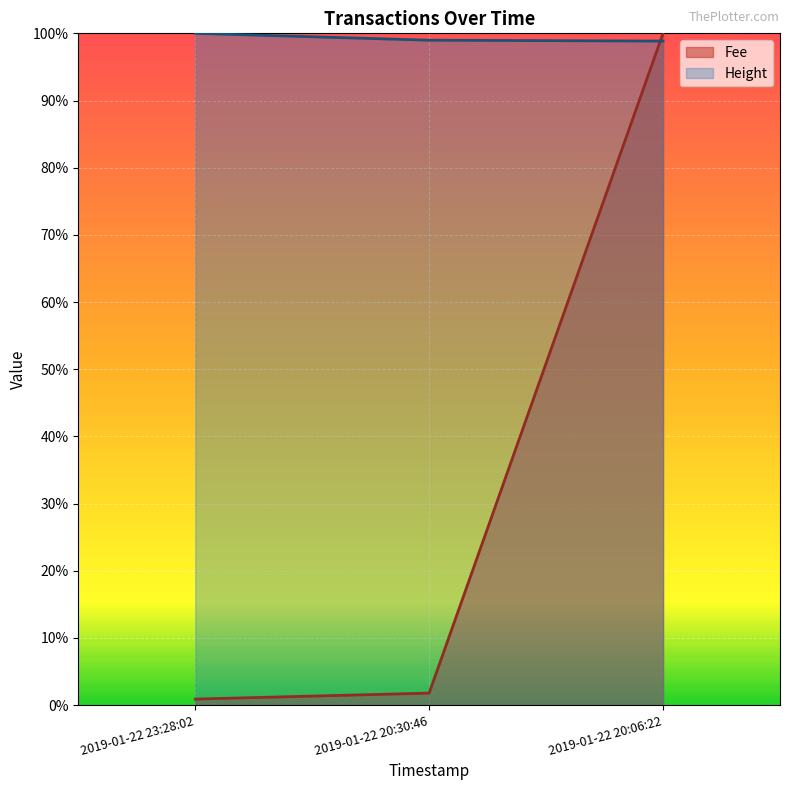

Is it true that Height equals 1.0 at 2019-01-22 20:30:46?

True